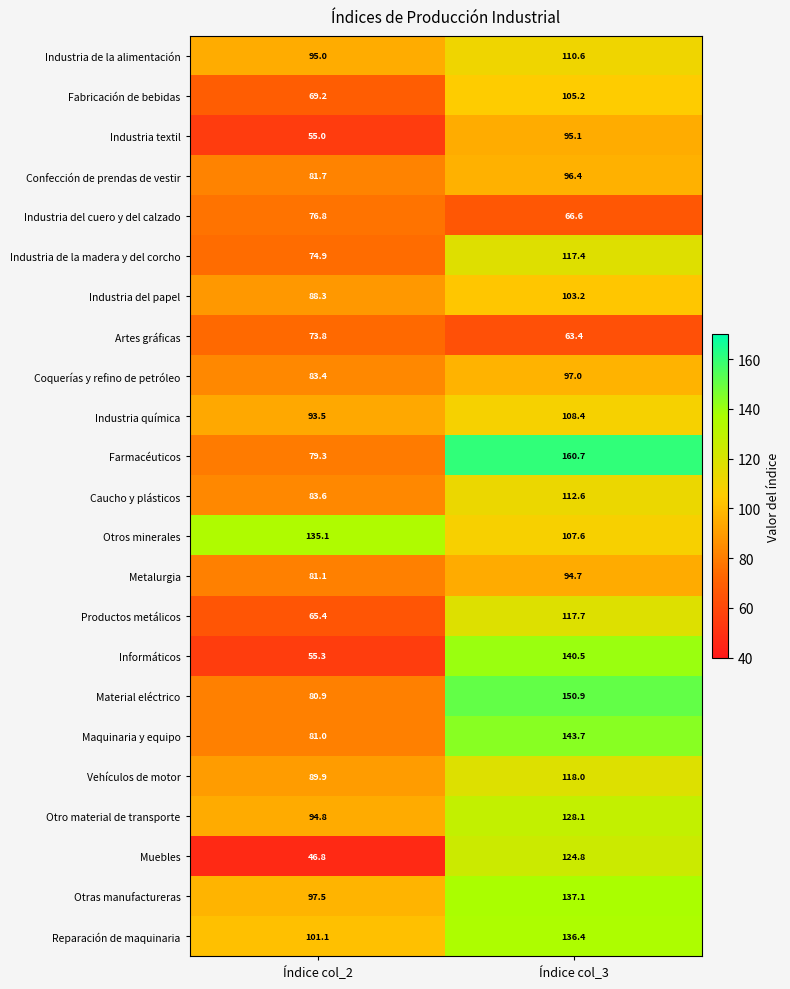

Which series has the widest spread of values?

Informáticos